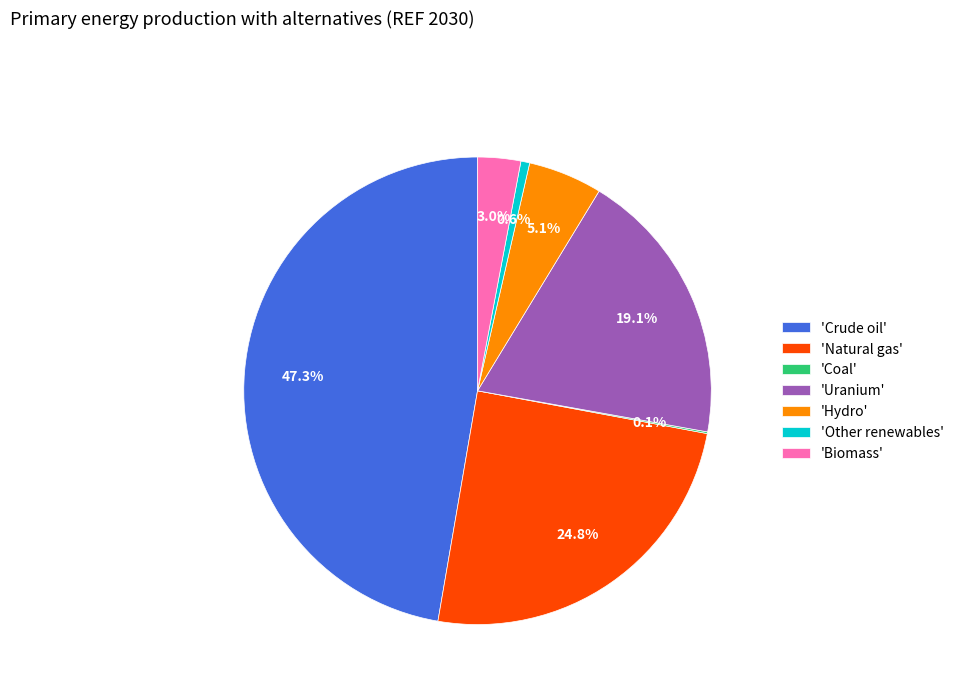

Is there any slice that represents more than half of the pie?

No